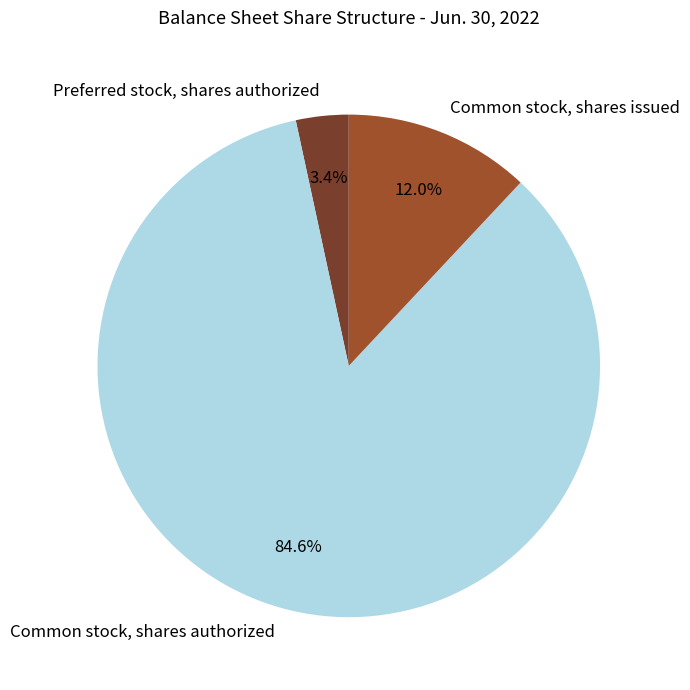

Is there a majority slice in this chart?

Yes